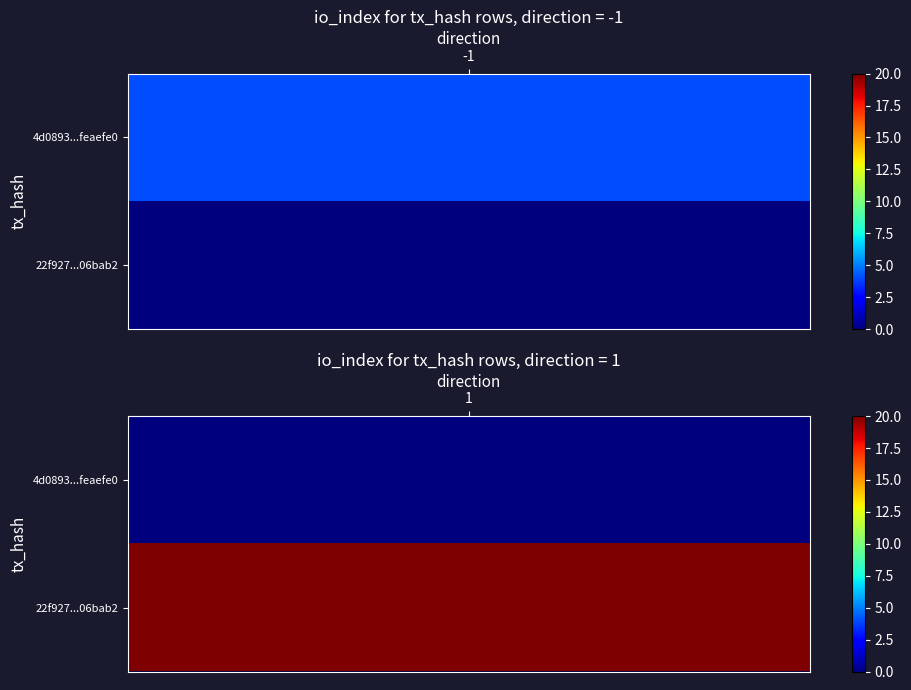

What is the difference between the maximum and minimum values in the 4d0893095192e56790e7f0134afd8173feaefe0 series?

5